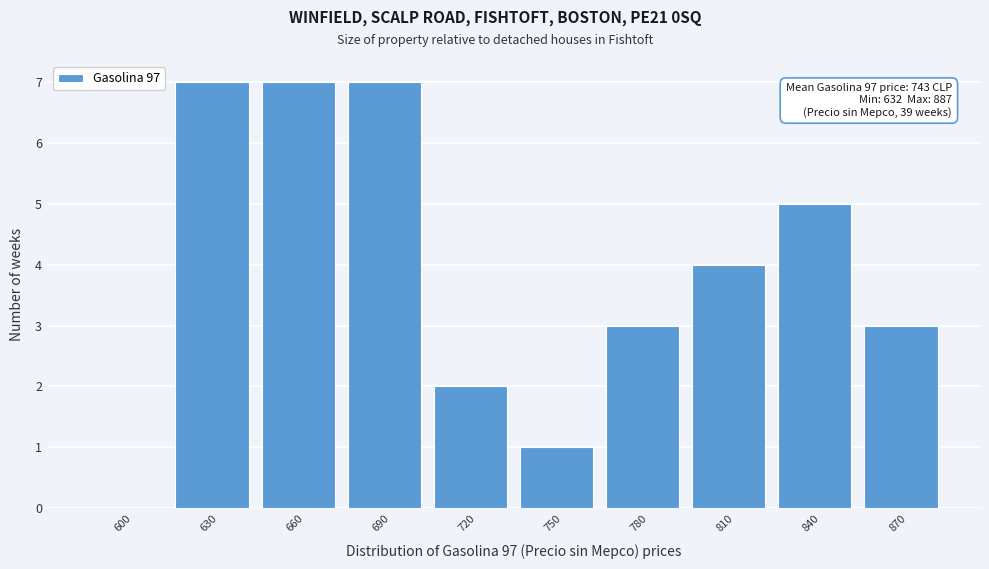

Reading left to right, list all the values displayed in this chart.

600=0	630=7	660=7	690=7	720=2	750=1	780=3	810=4	840=5	870=3